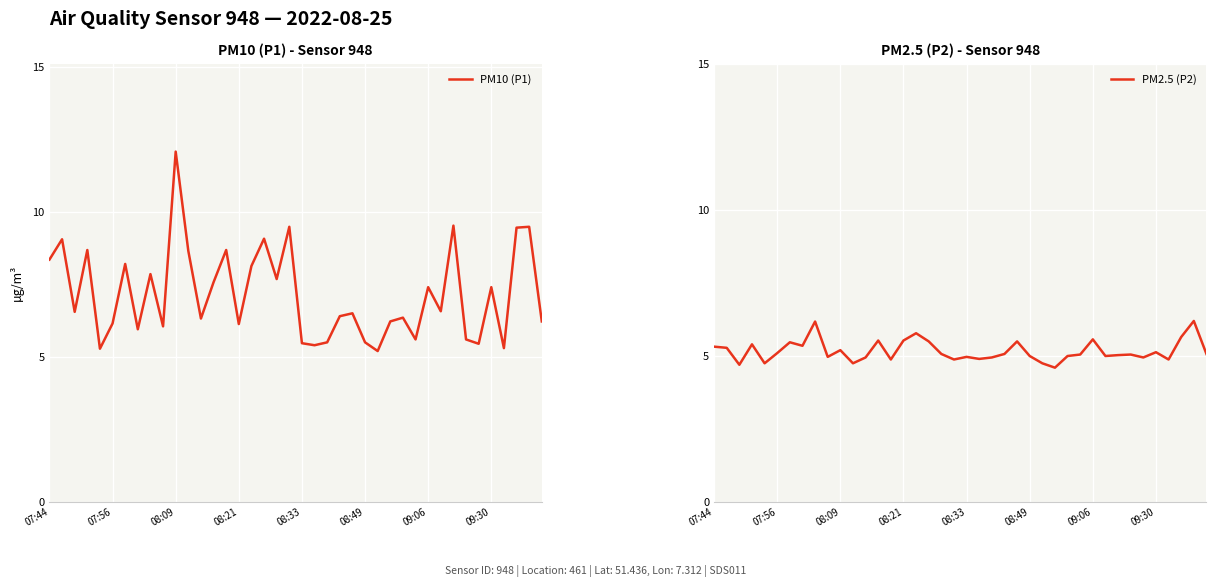

Rank the series by their average value, from lowest to highest.

PM2.5 (P2), PM10 (P1)